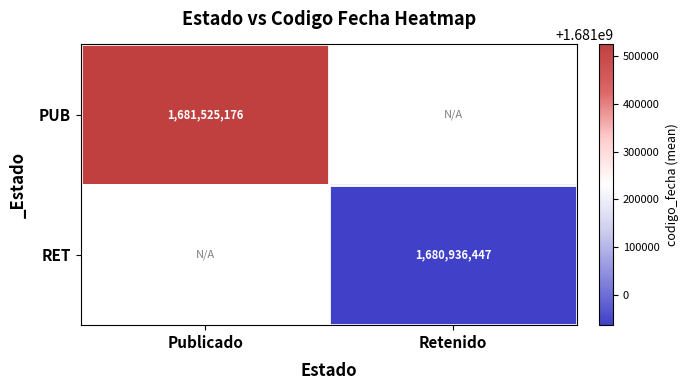

Is the value of RET at Retenido greater than the value of PUB at Publicado?

No